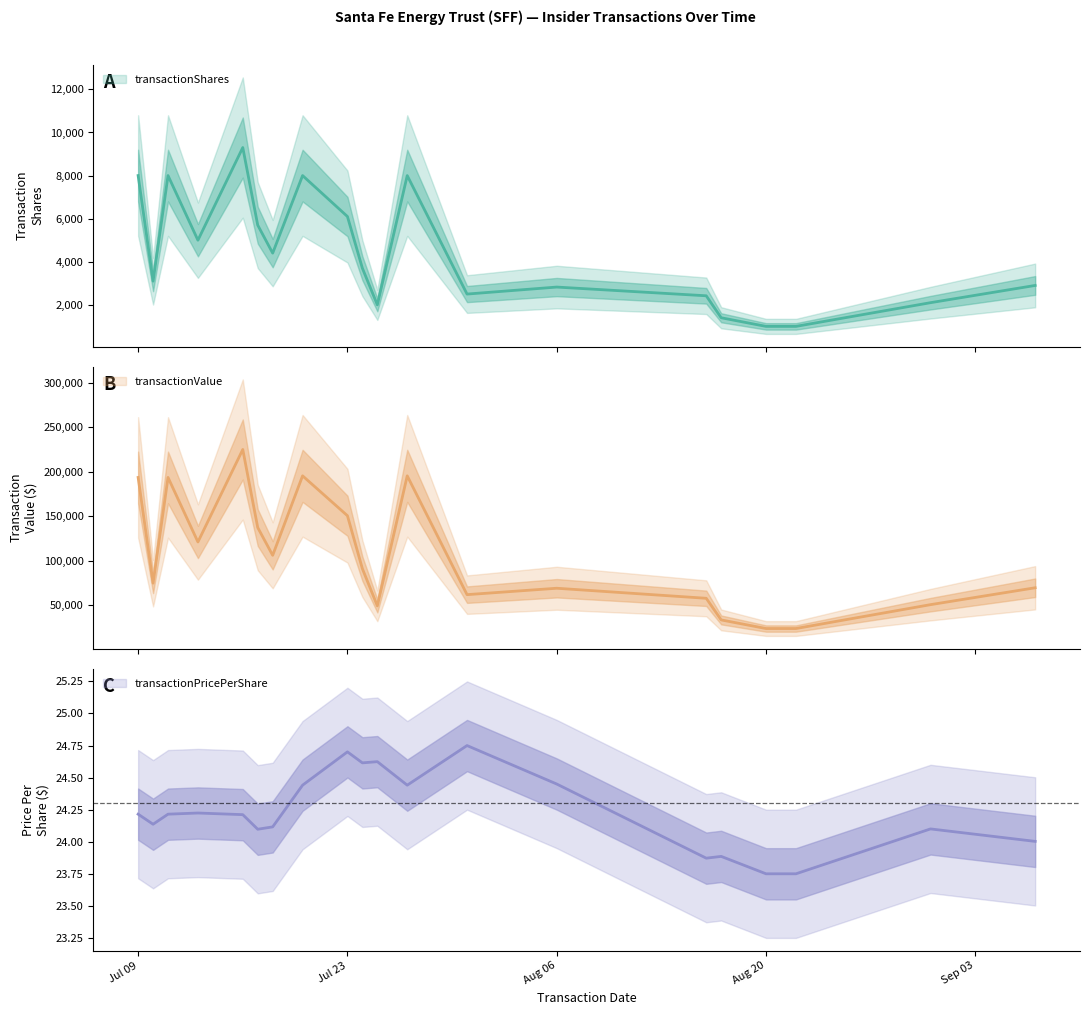

Which label corresponds to the smallest value in the chart?

Aug 20